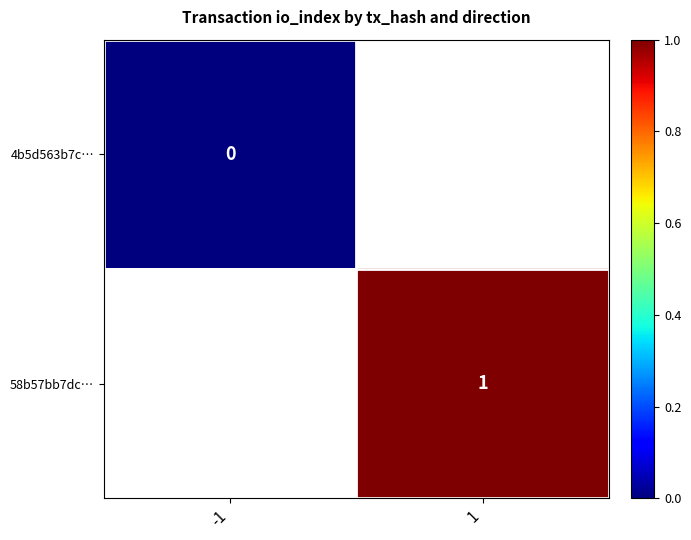

Which label corresponds to the largest value in the chart?

1